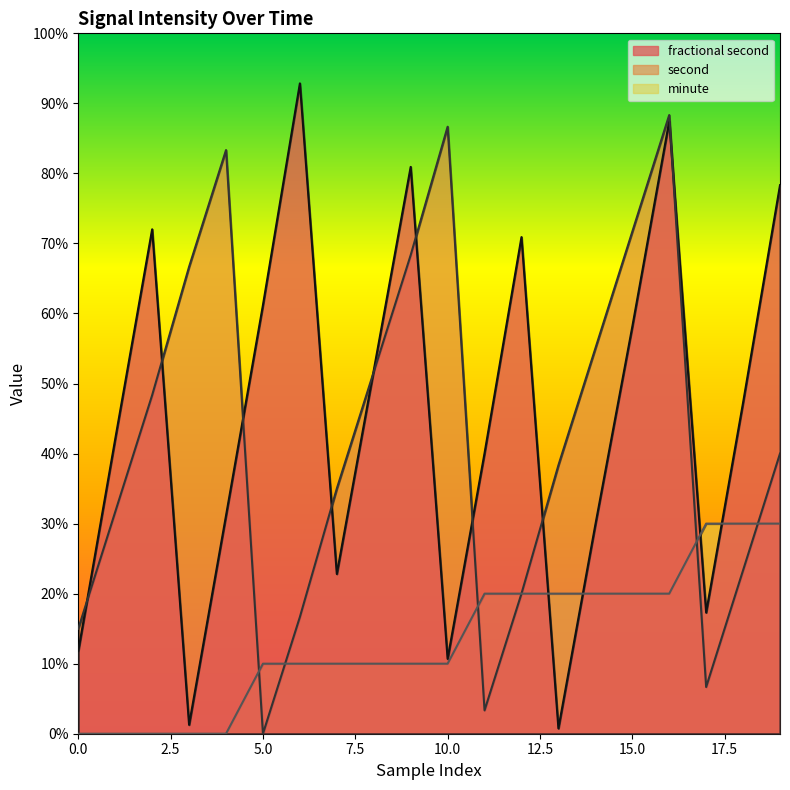

List the labels in order of minute value, largest first.

17, 18, 19, 11, 12, 13, 14, 15, 16, 5, 6, 7, 8, 9, 10, 0, 1, 2, 3, 4